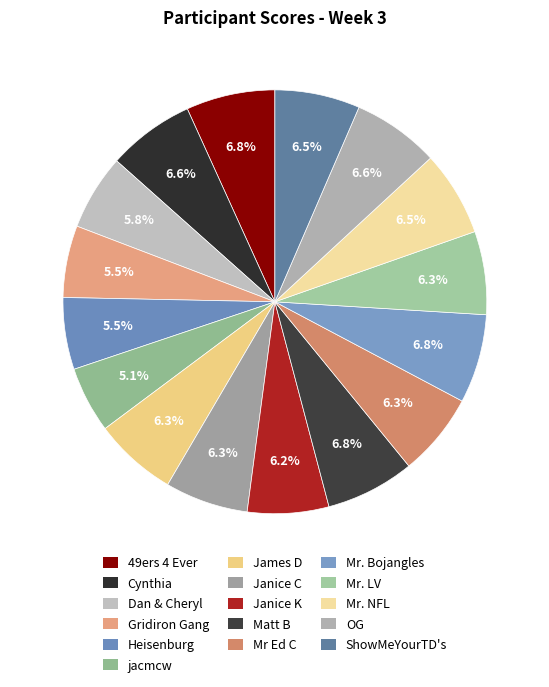

How many slices are in this pie chart?

16